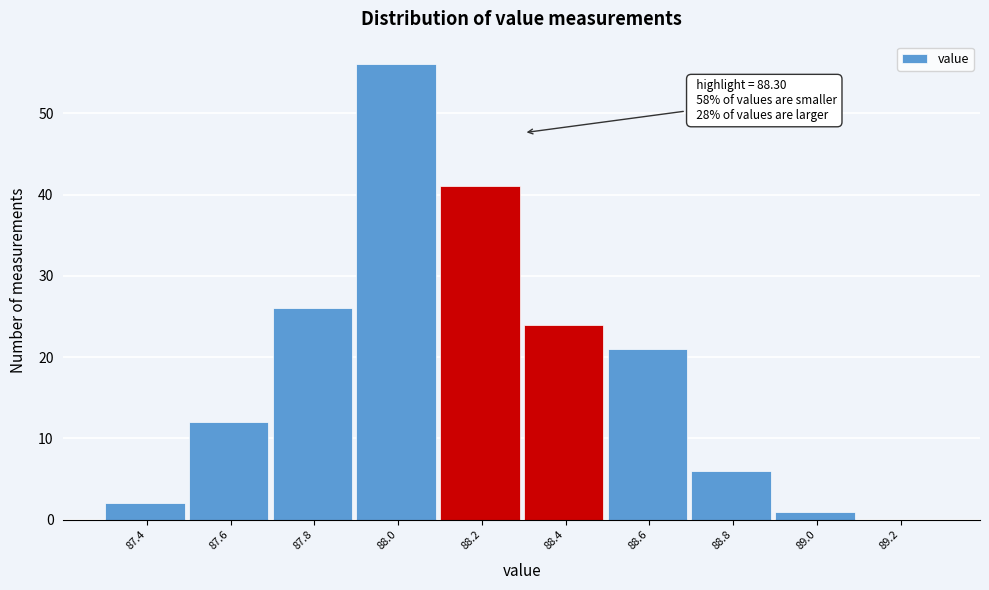

Which range on the x-axis has the tallest bar?

87.9 to 88.1